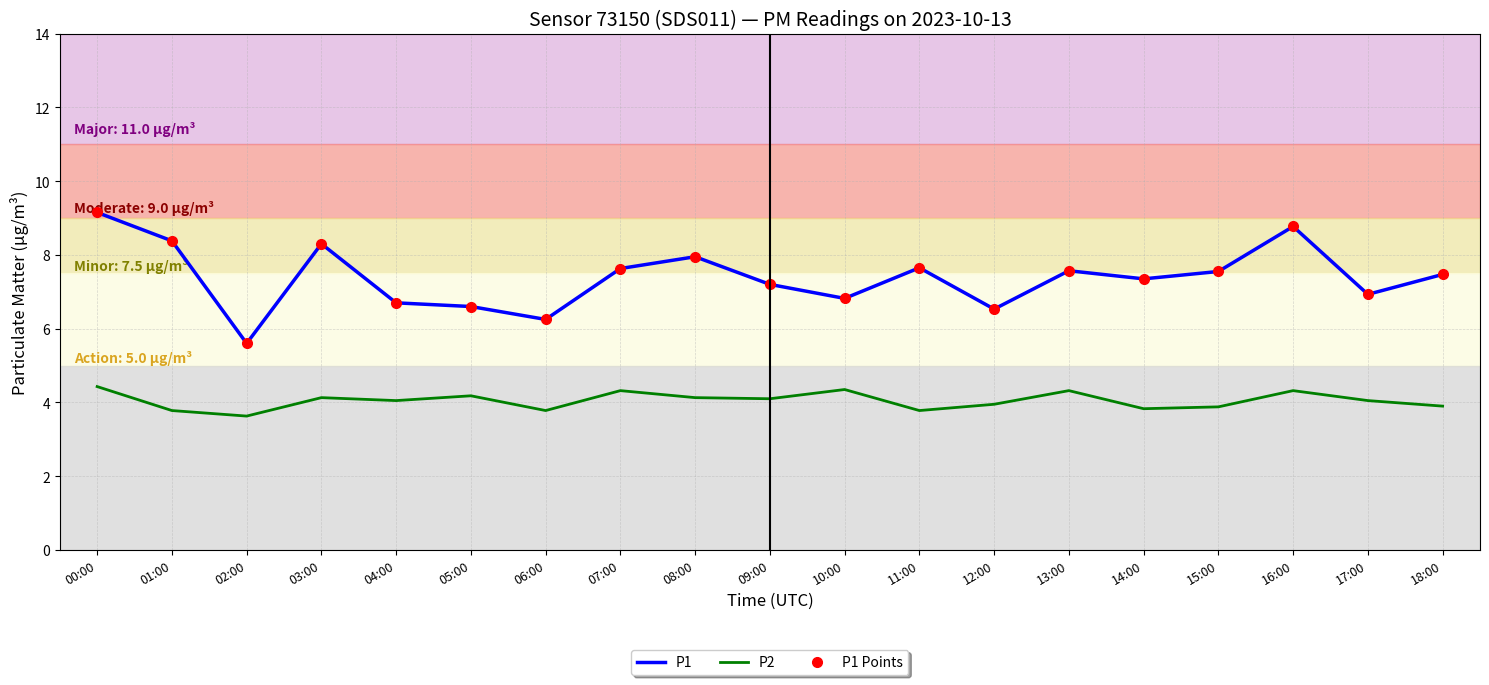

At which category does the chart reach its minimum across all series?

02:00